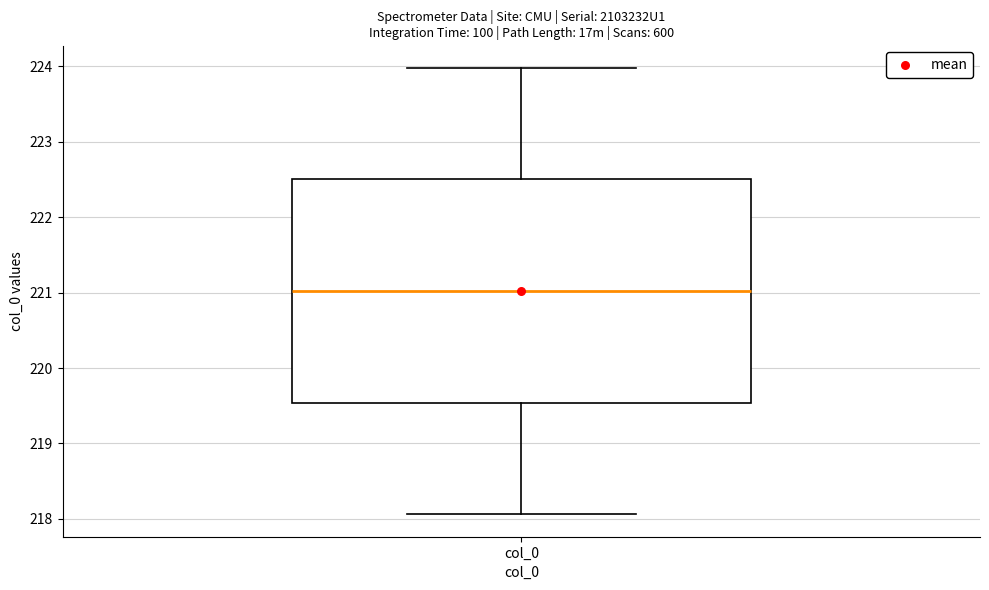

Read this box plot against the y-axis: the position of the median line, the range covered by the box, and the ends of both whiskers. The values are not printed on the chart, so give them approximately, as read against the axis.

median 221.0, box 219.5 to 222.5, whiskers 218.1 to 224.0